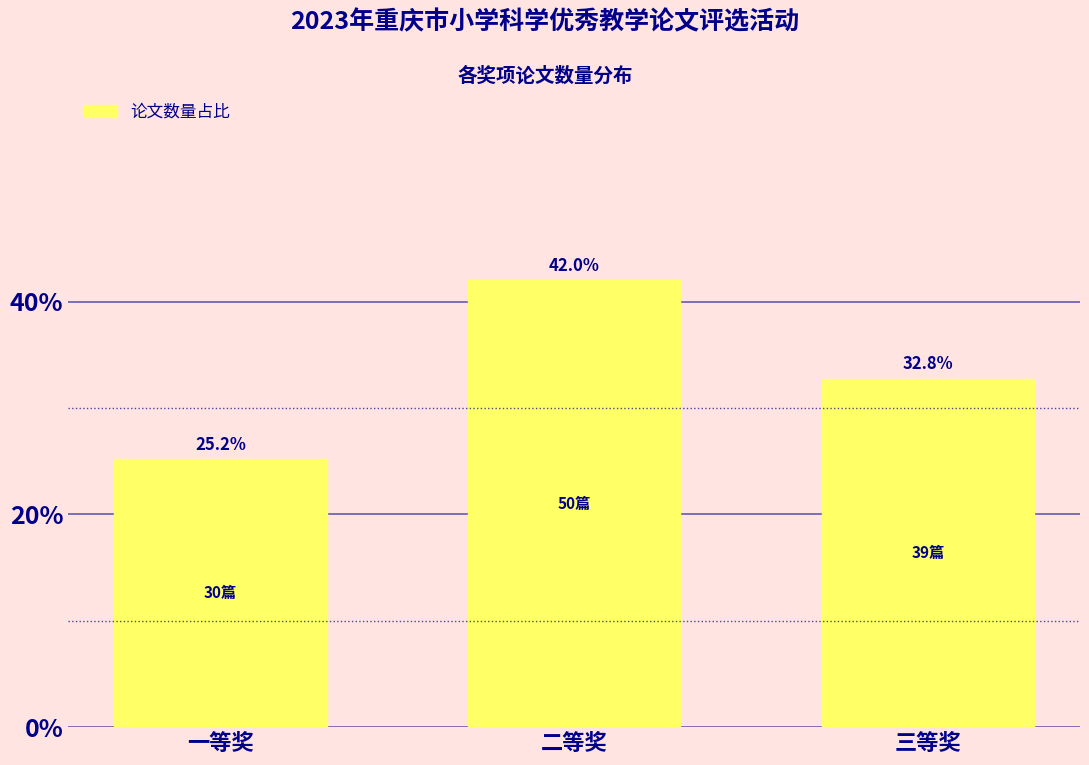

Reading left to right, transcribe all the data shown in this chart.

一等奖=25.2	二等奖=42.0	三等奖=32.8